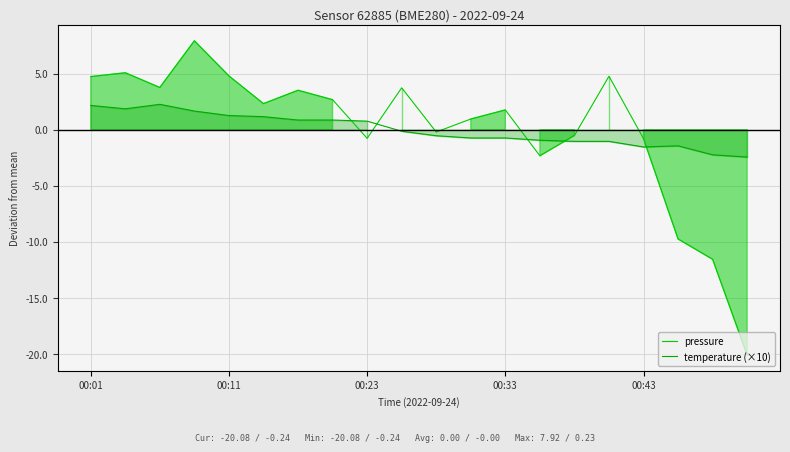

How many values in the temperature (×10) series exceed 0?

9